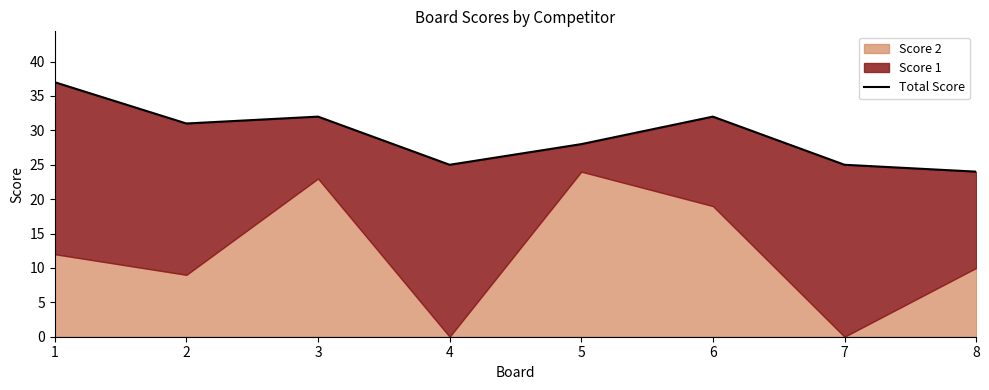

Rank the categories by value from lowest to highest.

8, 4, 7, 5, 2, 3, 6, 1